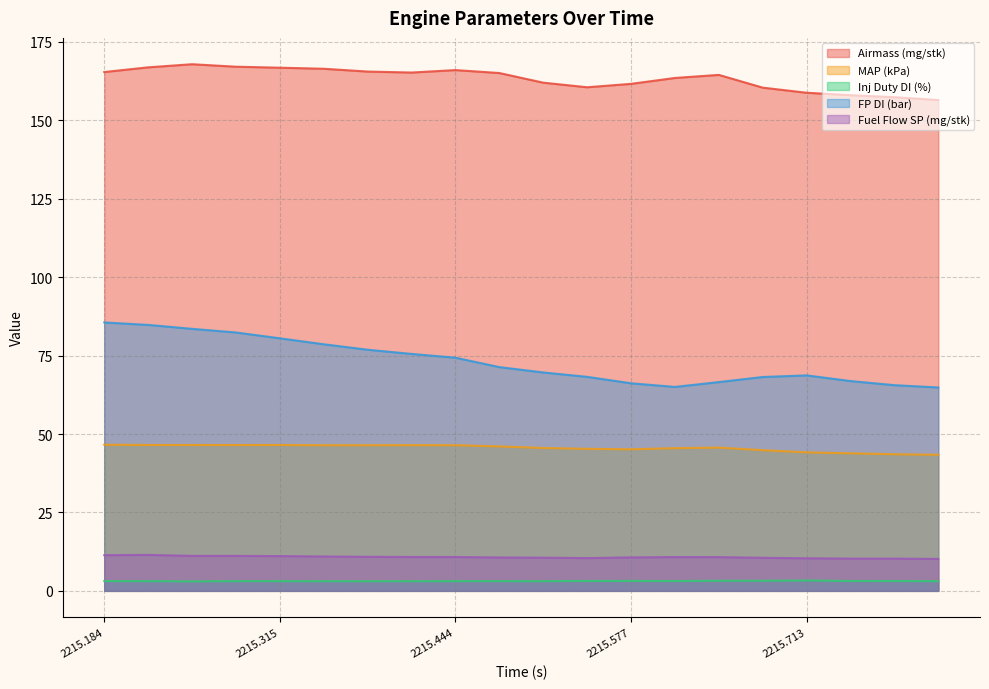

Where is the first local maximum for Inj Duty DI (%)?

2215.315